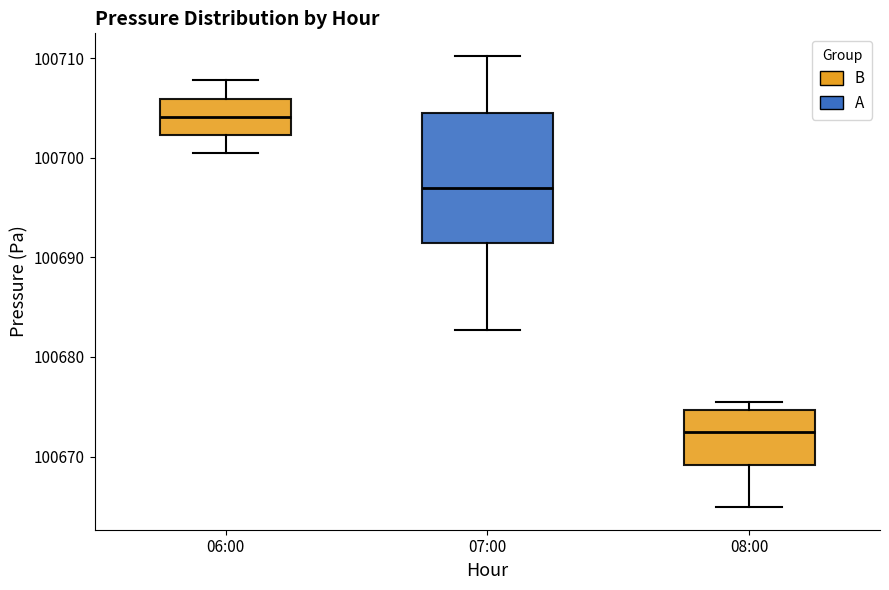

Reading left to right, read every box against the y-axis: the position of its median line, the range the box covers, and the ends of its whiskers. The values are not printed on the chart, so give them approximately, as read against the axis.

06:00: median 100704, box 100702 to 100706, whiskers 100700 to 100708
07:00: median 100697, box 100691 to 100705, whiskers 100683 to 100710
08:00: median 100672, box 100669 to 100675, whiskers 100665 to 100675 (just above the box's upper edge)